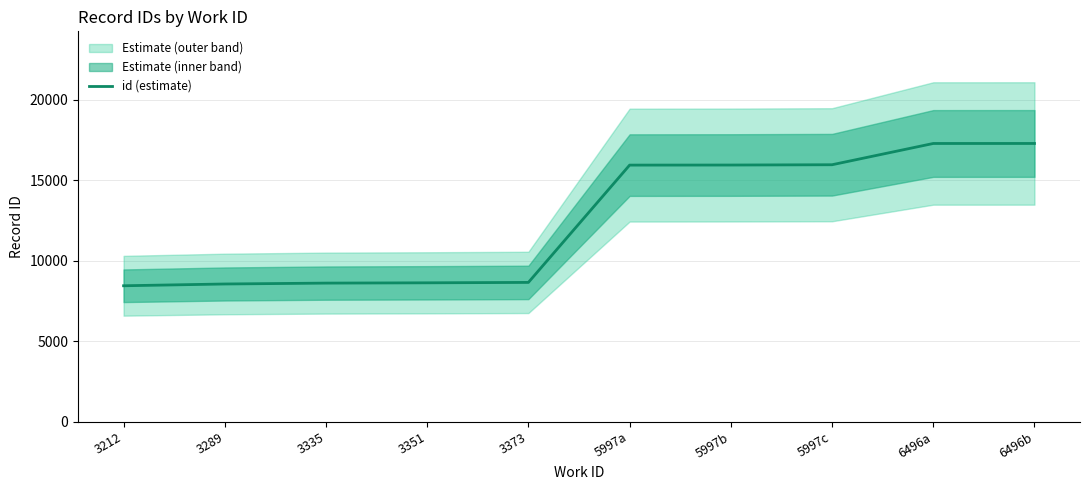

What is the average value?

12525